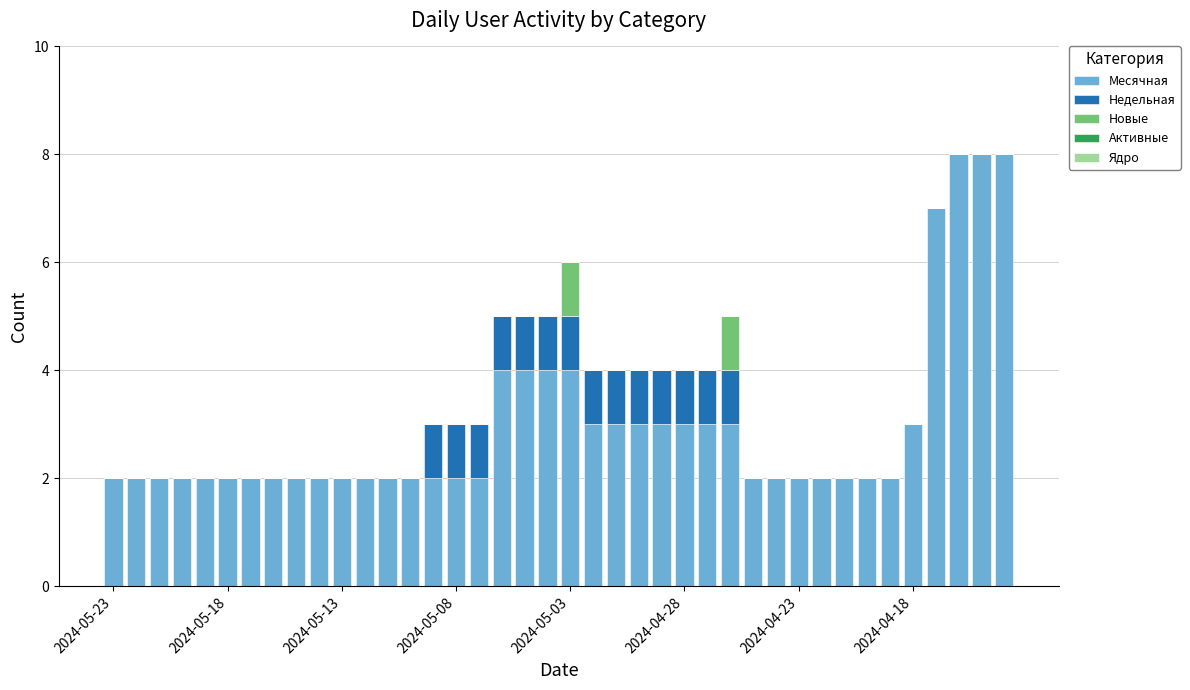

Count the number of data series in this chart.

3